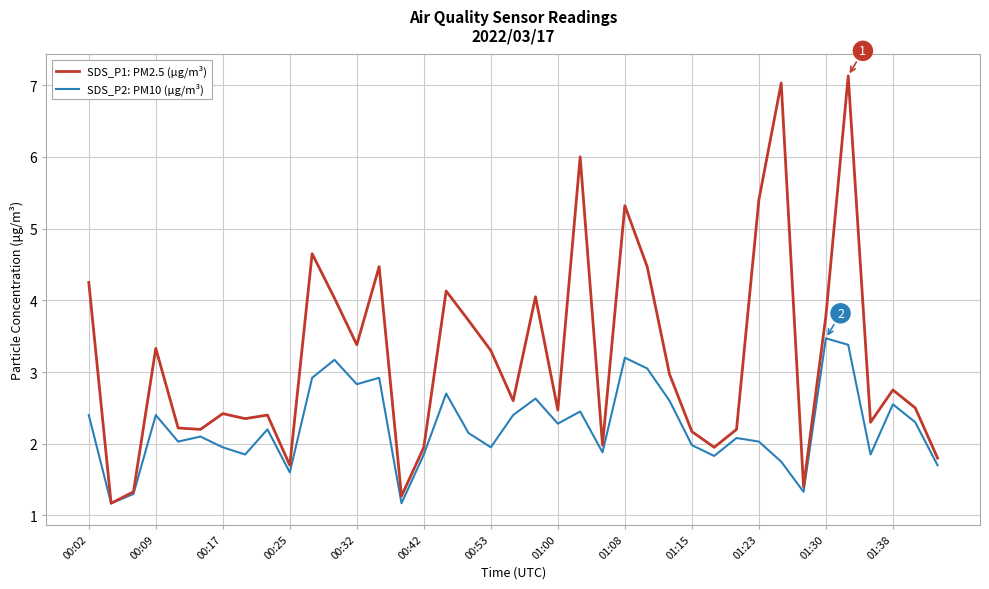

List the series in order of their peak value, lowest first.

SDS_P2: PM10 (μg/m³), SDS_P1: PM2.5 (μg/m³)